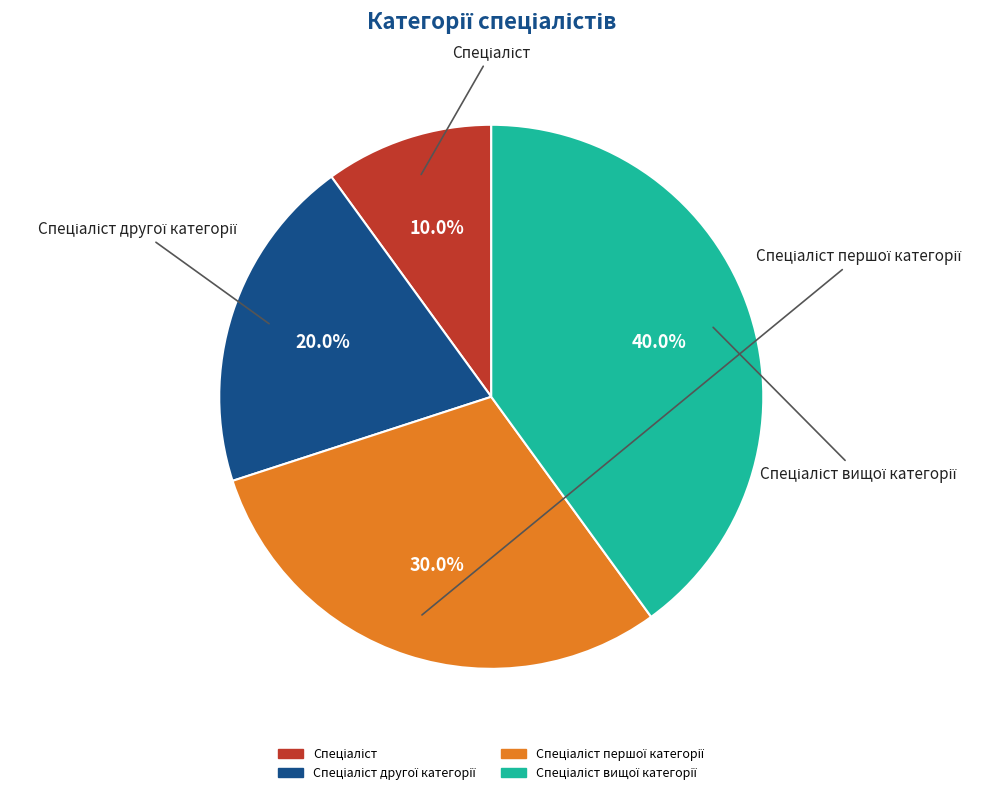

Is there any slice that represents more than half of the pie?

No